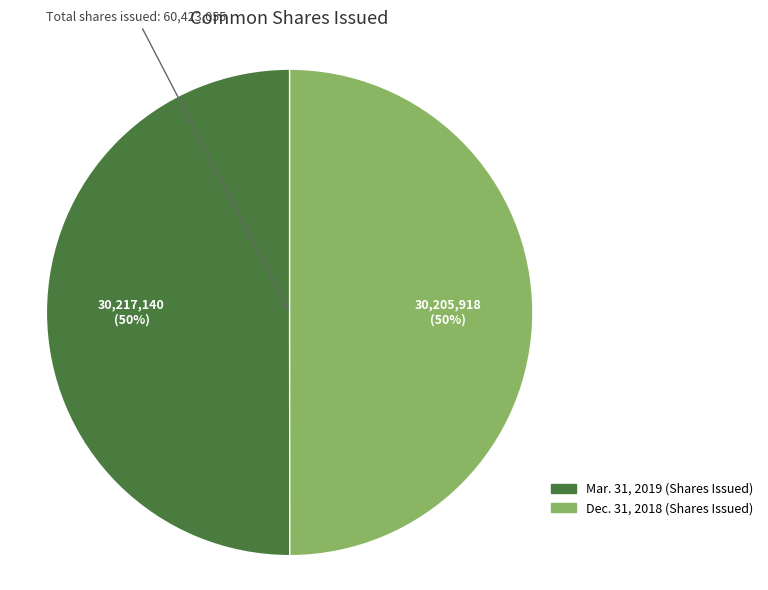

To the nearest percent, what percentage of the pie is Mar. 31, 2019 (Shares Issued)?

50%